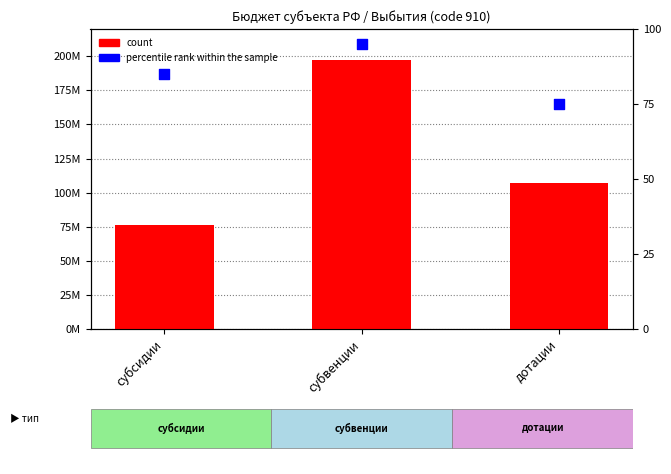

What is the total value across all series at субсидии?

76446866.3